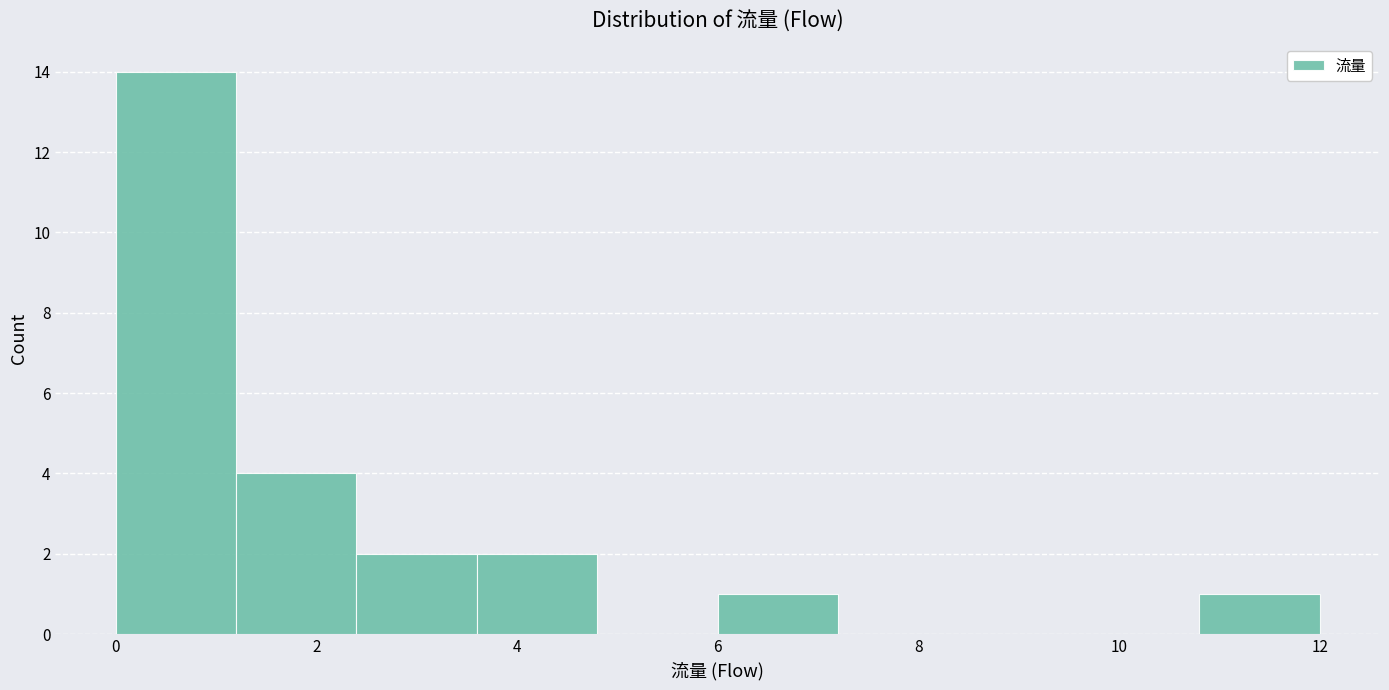

Over which range of the x-axis is the bar tallest?

0.0 to 1.2